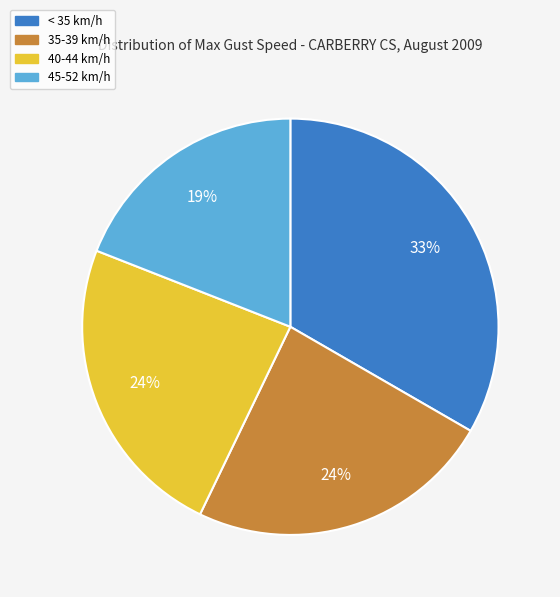

To the nearest percent, what is the average slice percentage?

25%